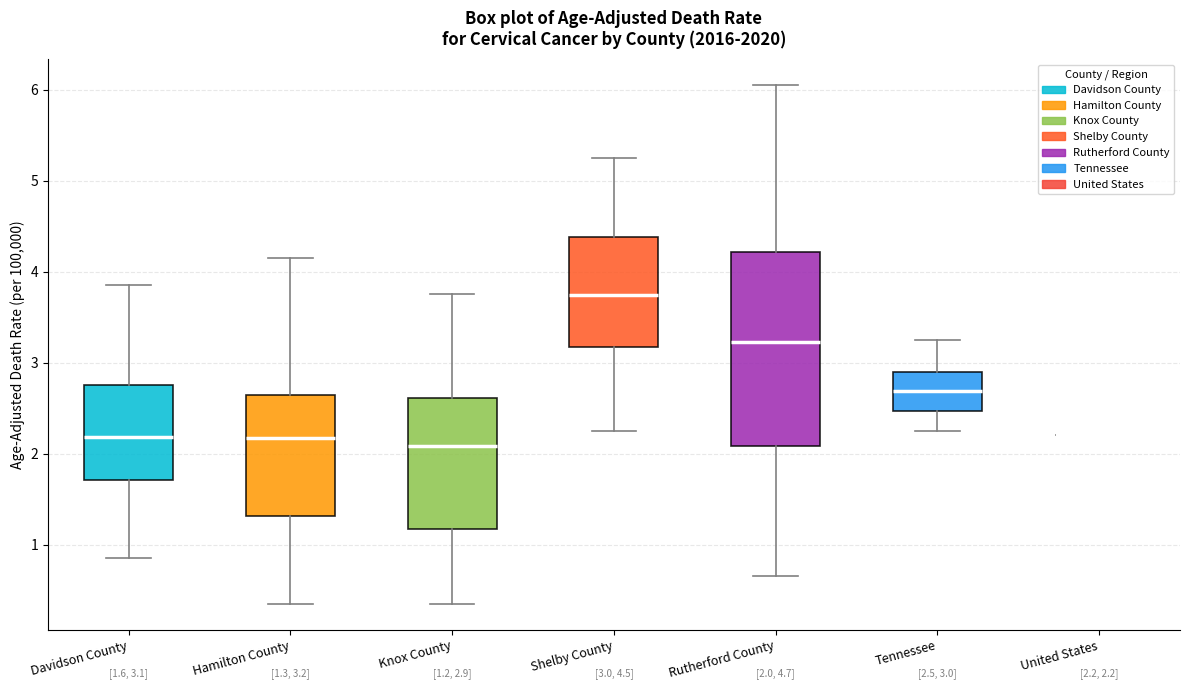

Comparing the boxes themselves (not the whiskers), which one is the tallest?

Rutherford County